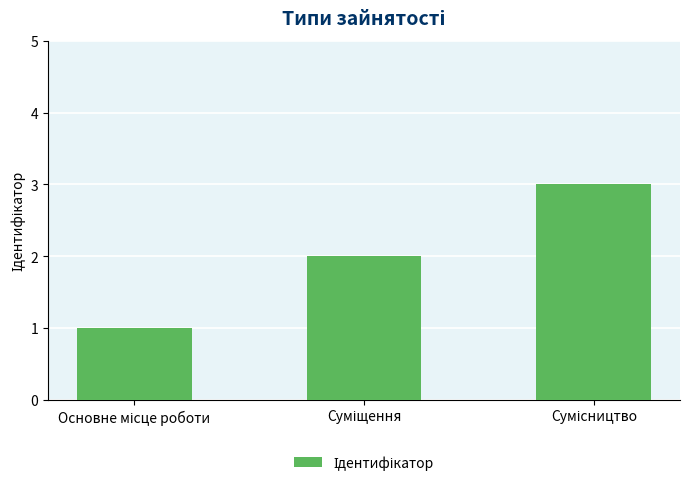

What is the sum of all values?

6